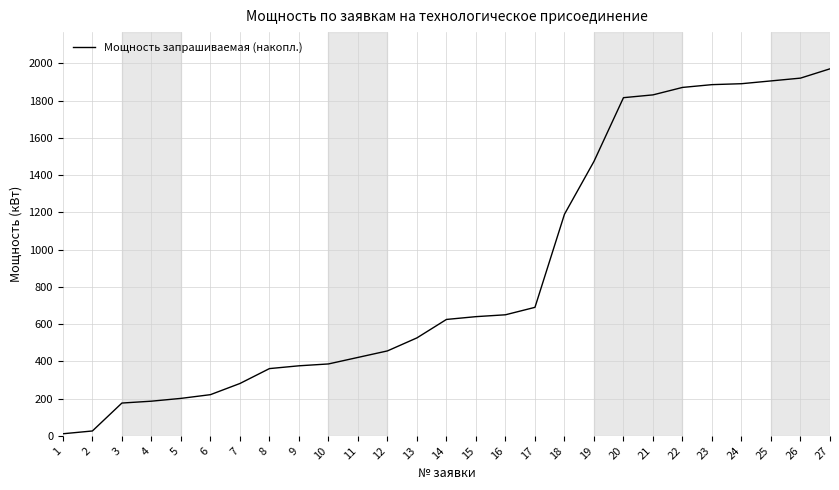

Approximately how many times larger is the value at 21 compared to 3?

10.4